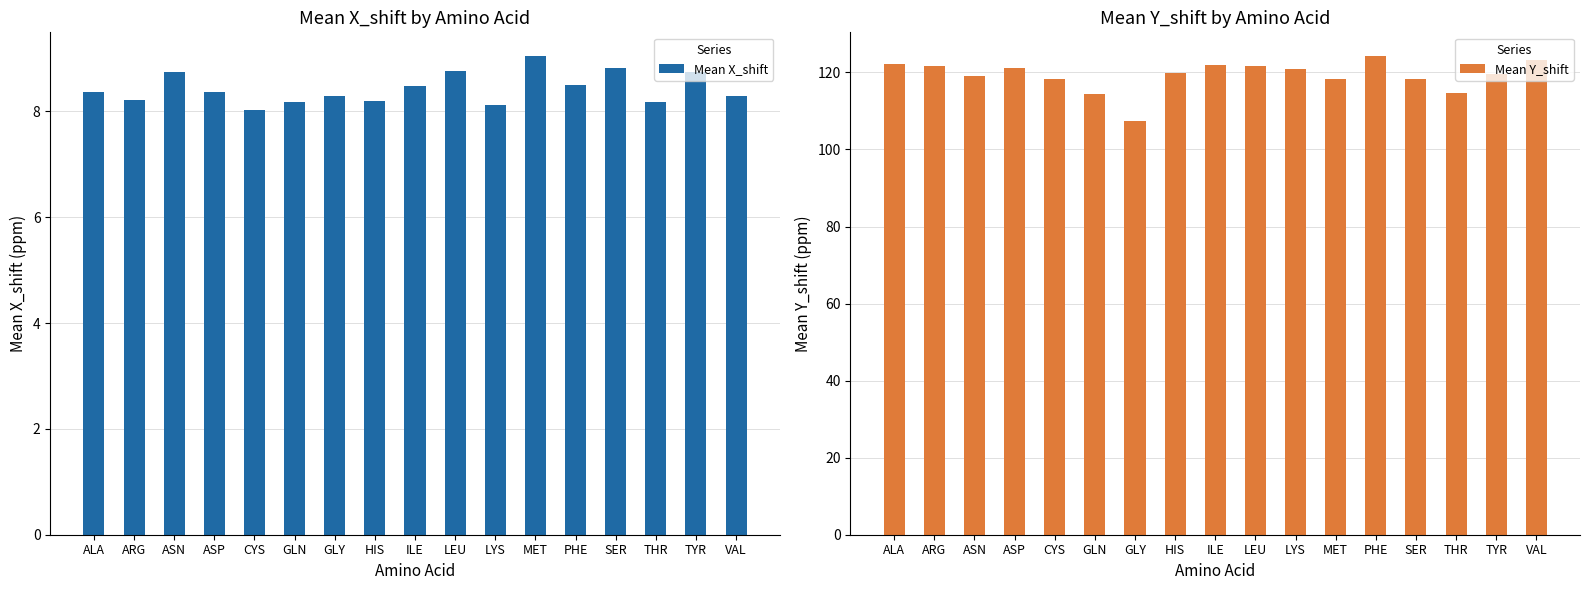

What is the total value across all series at ILE?

130.5